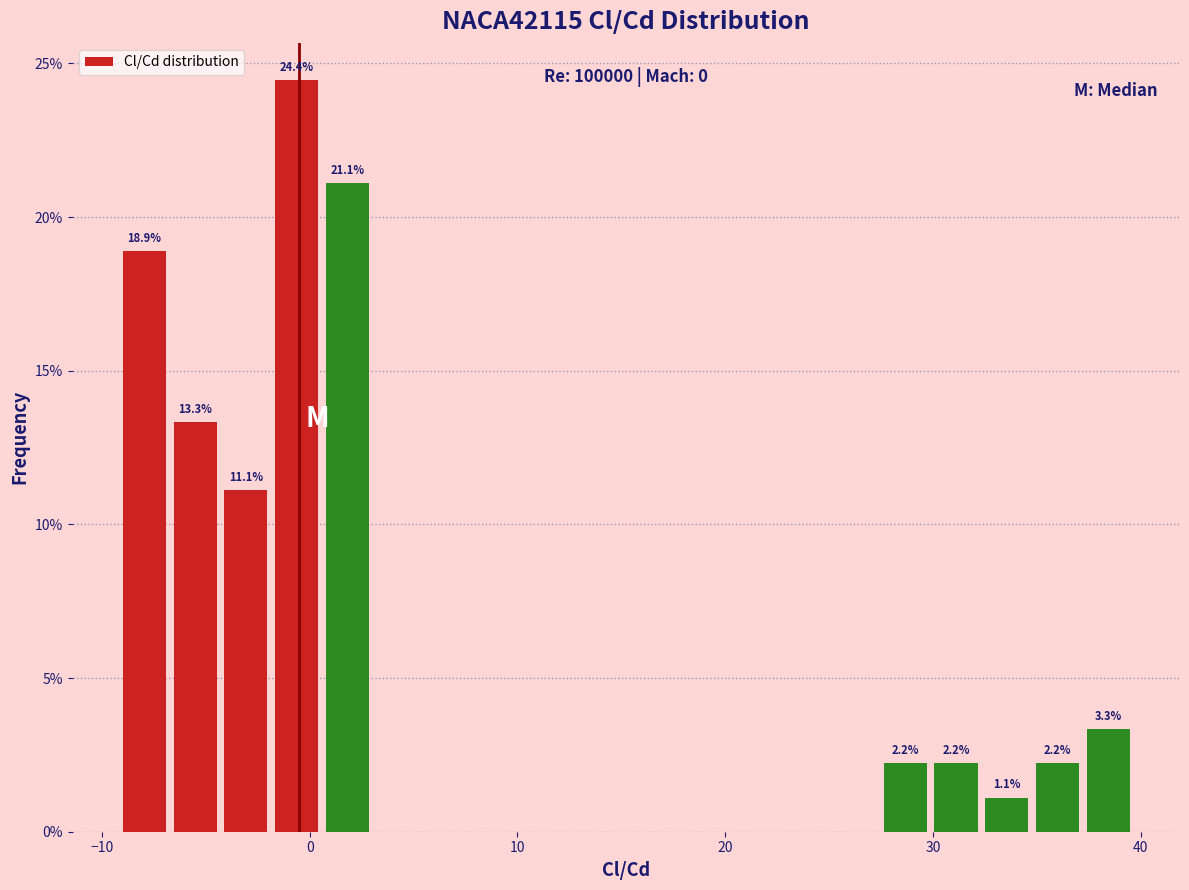

Read against the x-axis, roughly where is the centre of the tallest bar?

-1